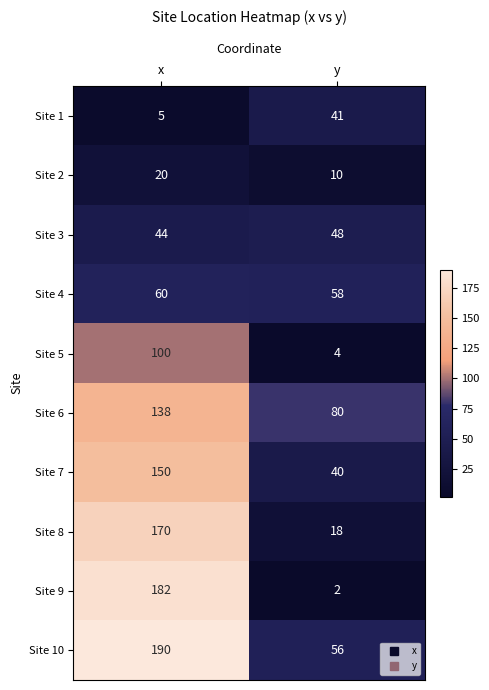

How many categories are shown in the chart?

2